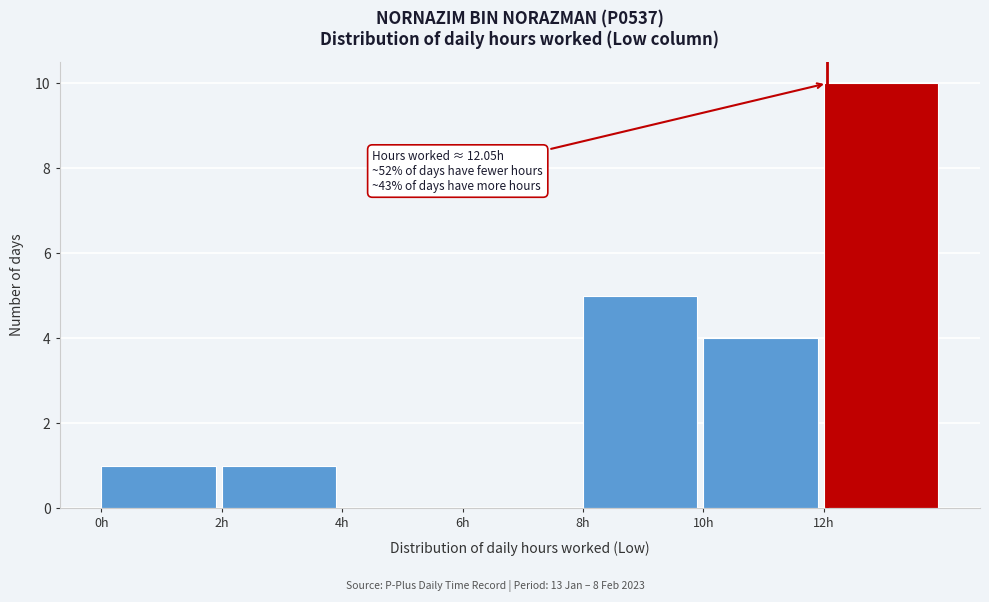

Which range on the x-axis has the tallest bar?

12 to 14